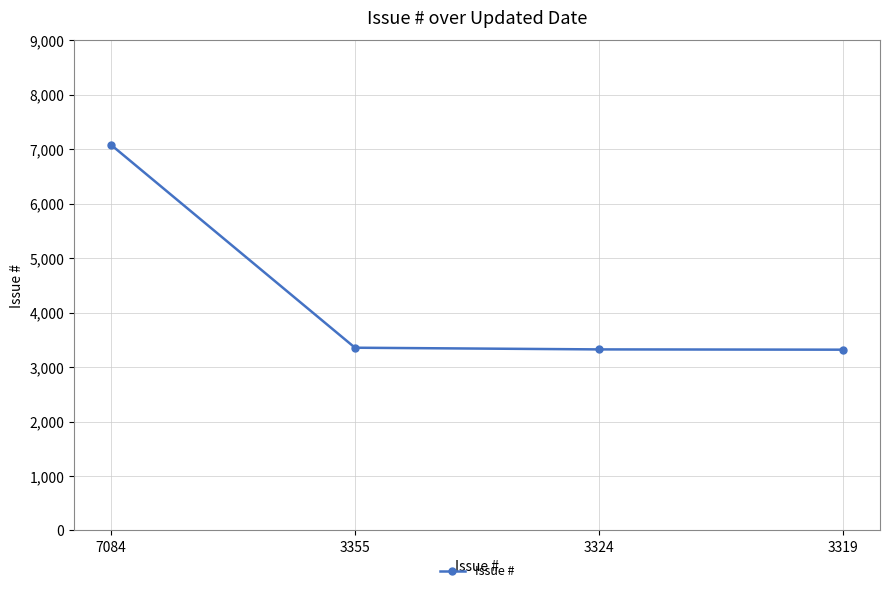

What is the sum of all values?

17082